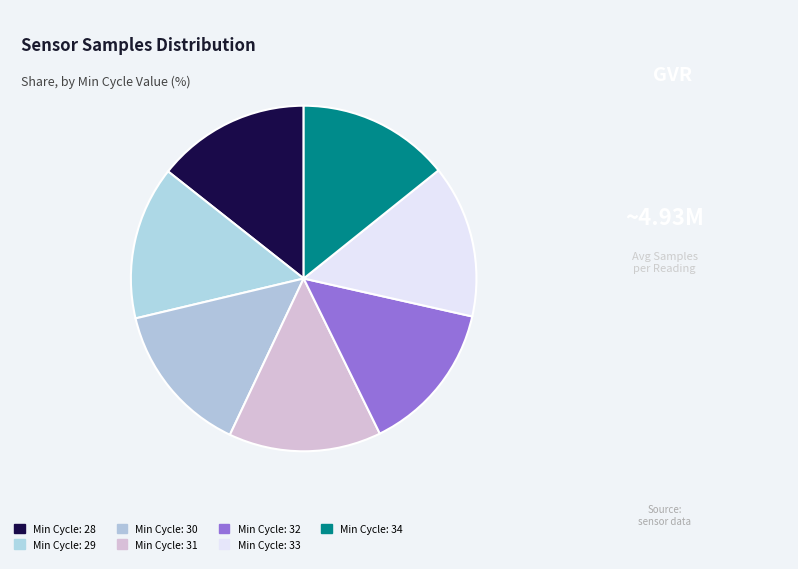

How many segments does this pie chart have?

7